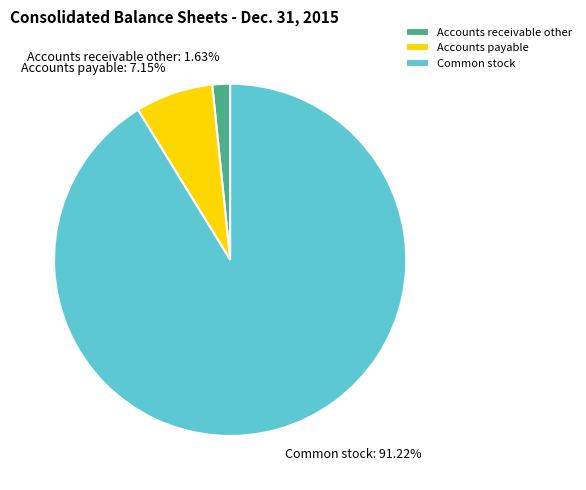

How many segments does this pie chart have?

3